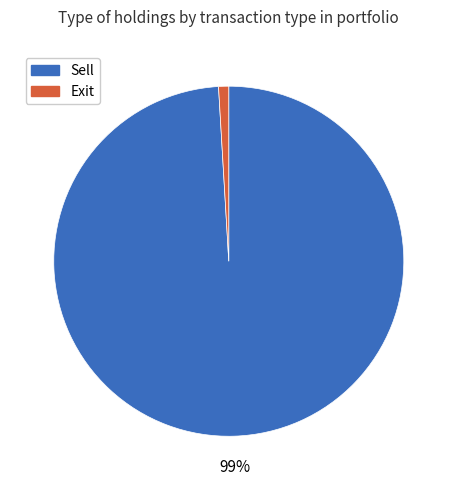

Which has a higher value, Exit or Sell?

Sell